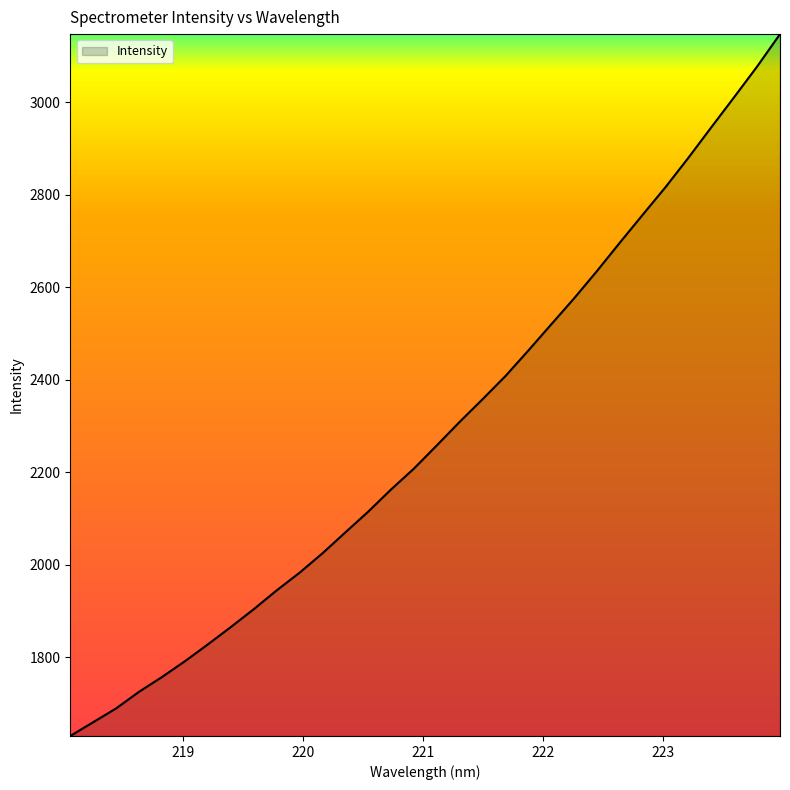

What is the difference between the maximum and minimum values?

1516.9